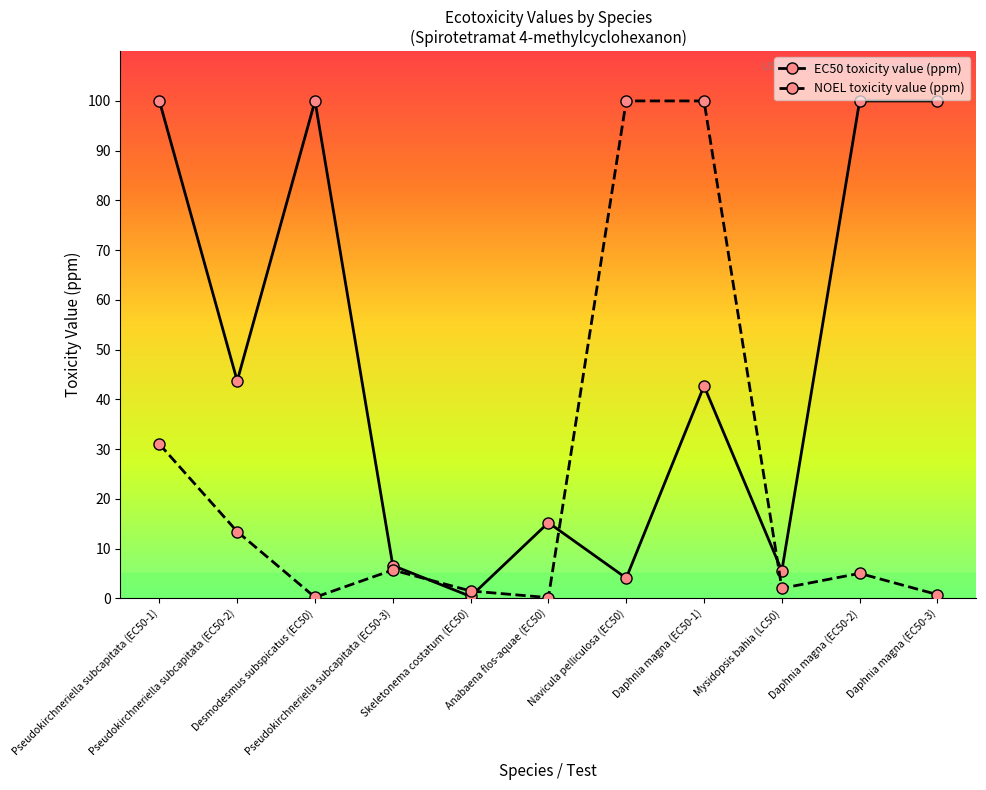

At how many categories does at least one series exceed 49?

6